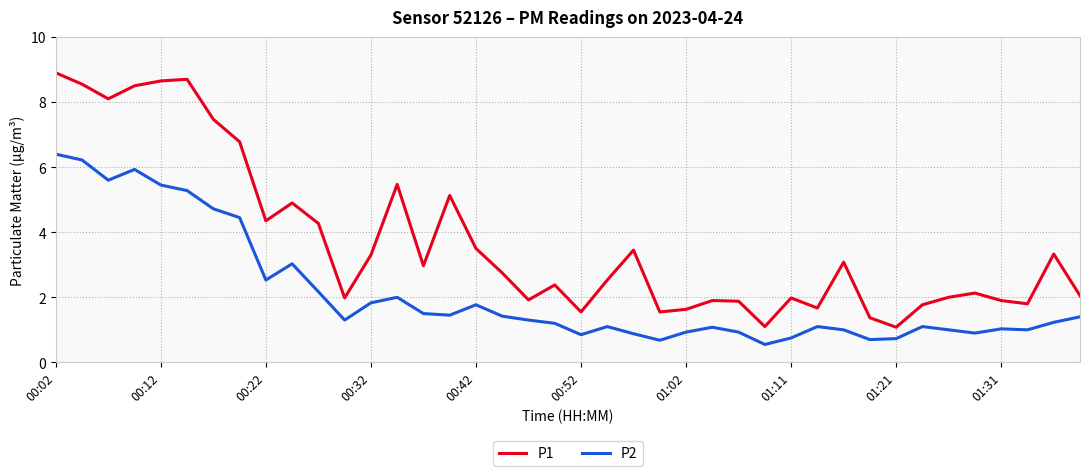

Rank the series by their maximum value, from lowest to highest.

P2, P1